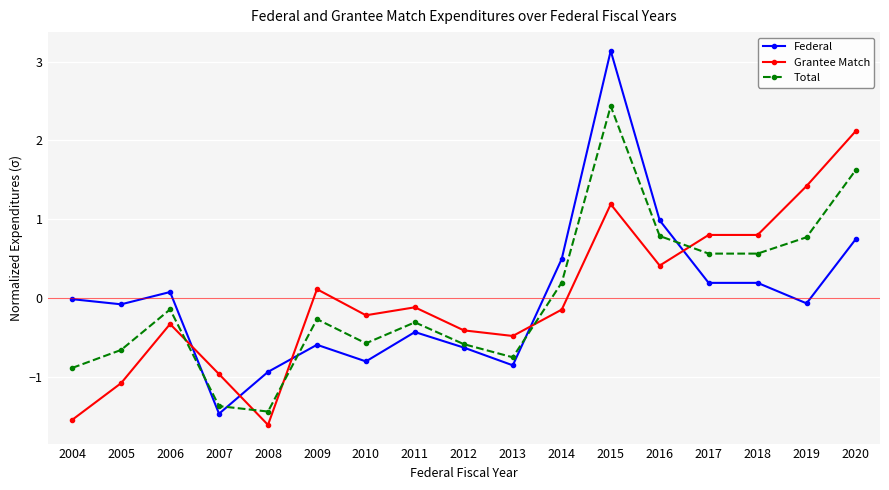

Rank the series by their maximum value, from lowest to highest.

Grantee Match, Total, Federal